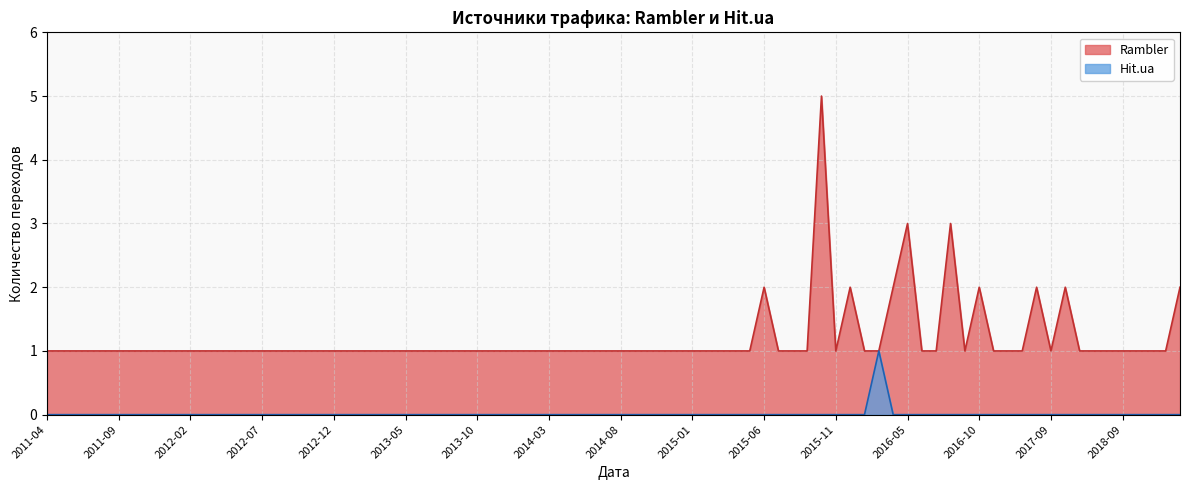

Count the number of data series in this chart.

2